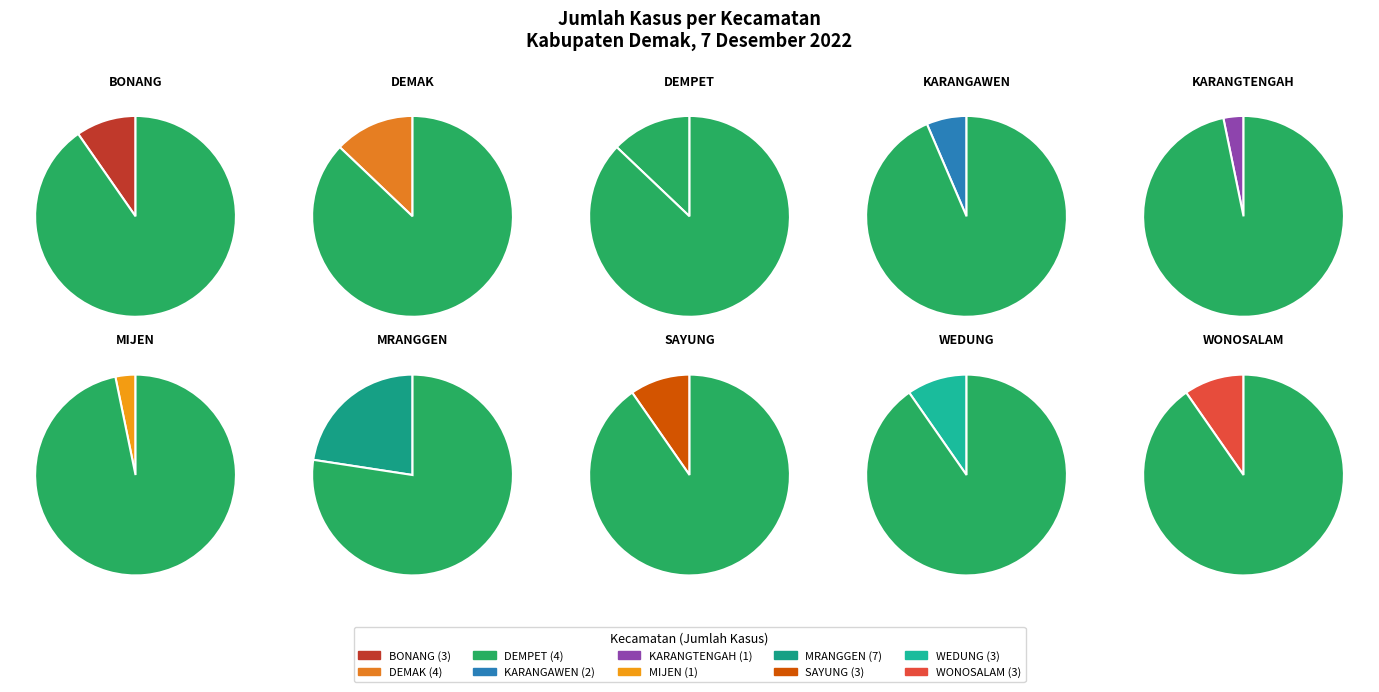

To the nearest percent, what is the difference between the largest and smallest slice percentages?

19%